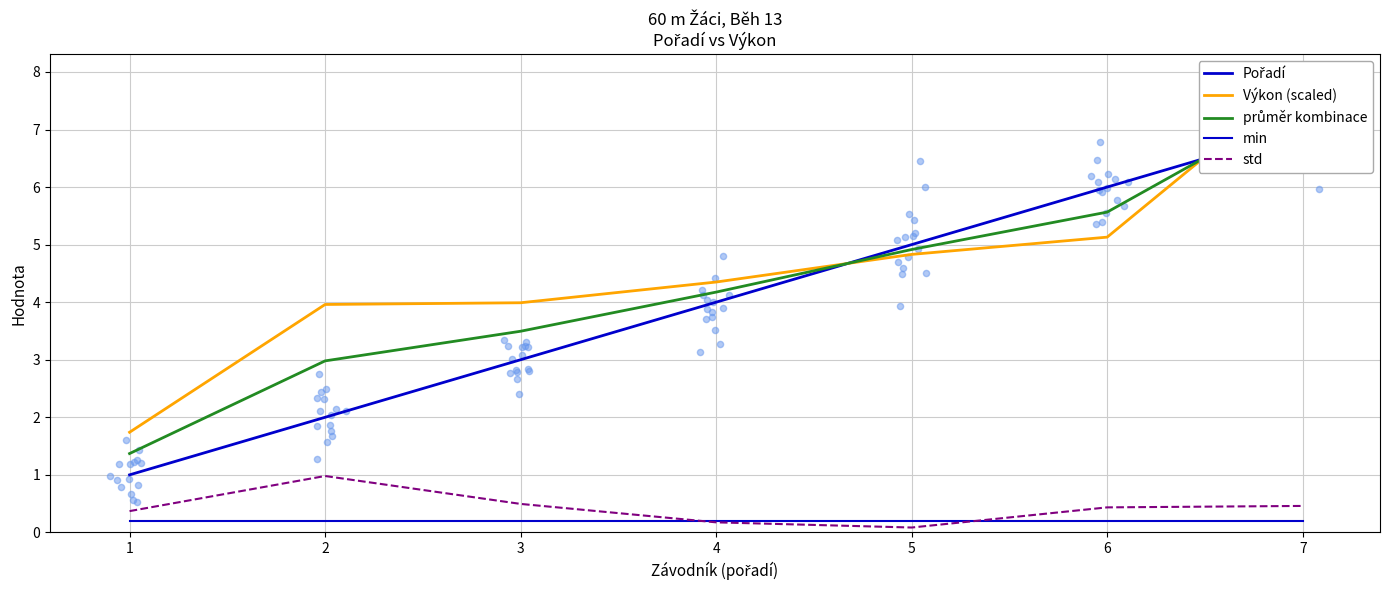

Which series has the widest spread of Y values?

Výkon (scaled)